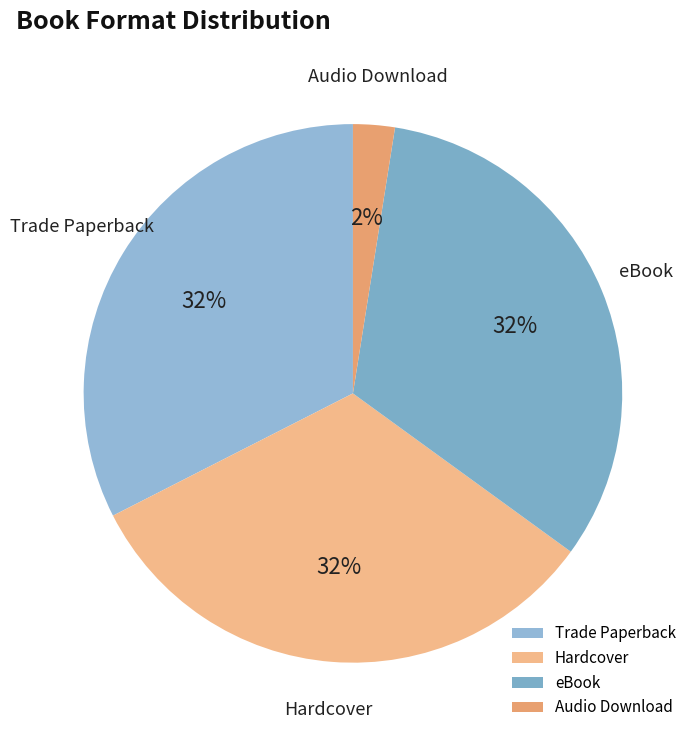

To the nearest percent, what is the combined percentage of Hardcover and Audio Download?

35%